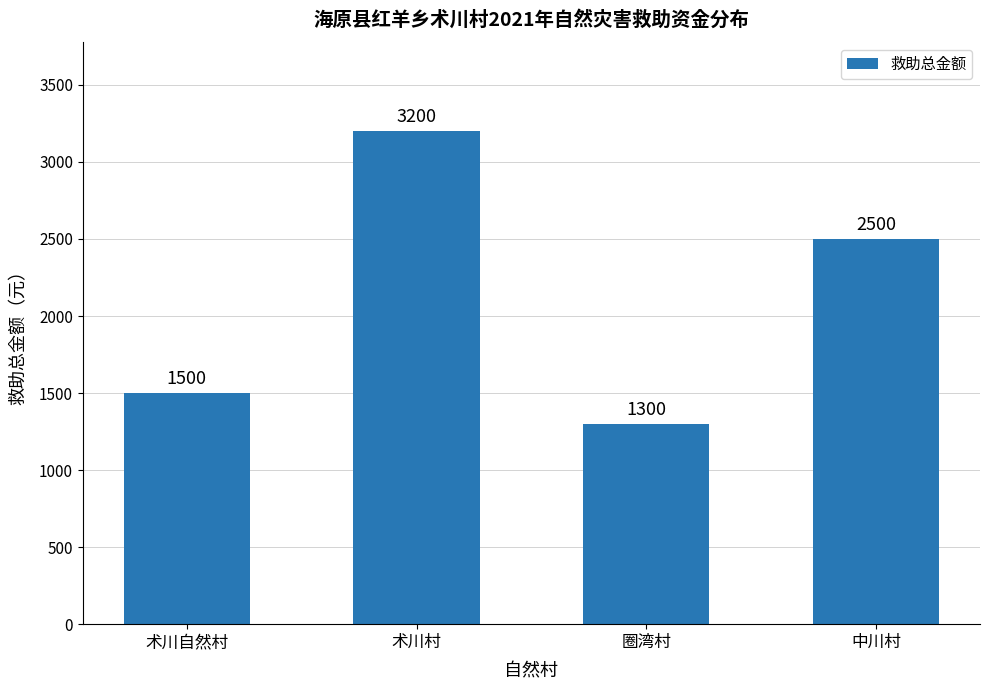

Approximately how many times larger is the value at 术川村 compared to 术川自然村?

2.1